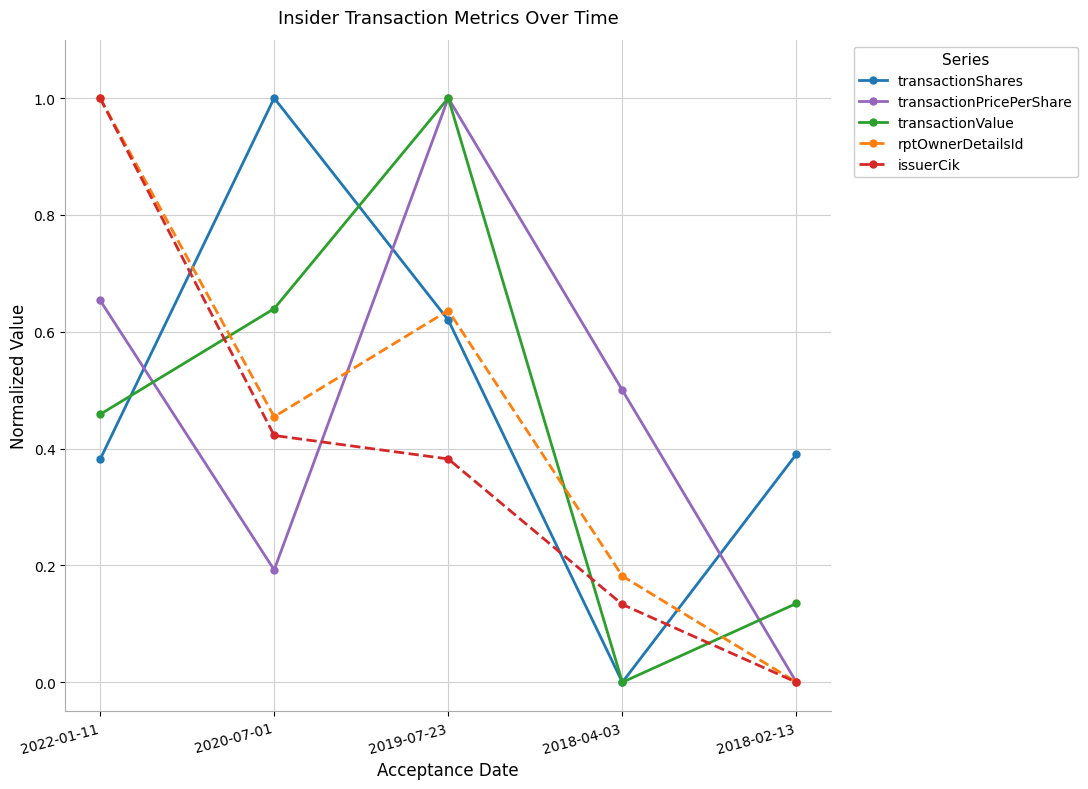

How many lines are shown in the chart?

5